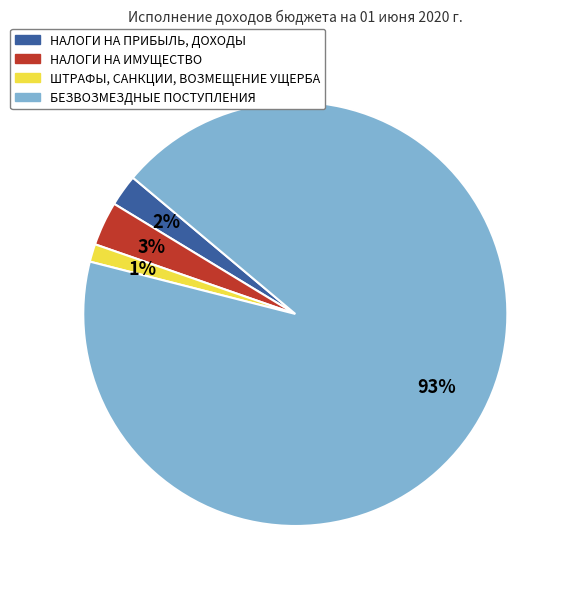

True or false: ШТРАФЫ, САНКЦИИ, ВОЗМЕЩЕНИЕ УЩЕРБА accounts for 1% of the total.

True